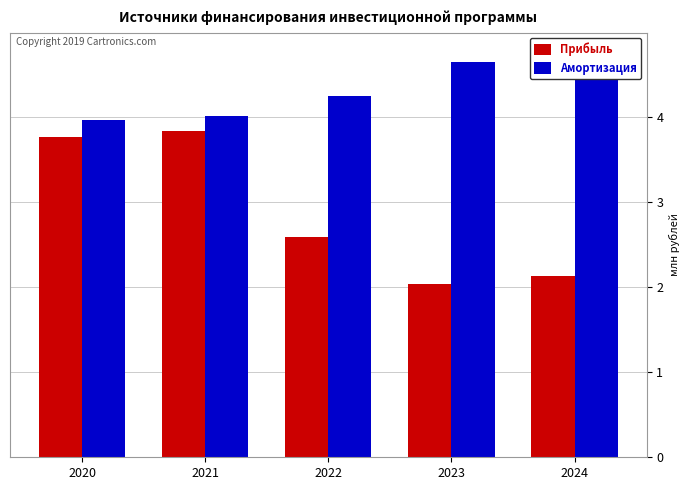

Which label corresponds to the smallest value in the chart?

2023